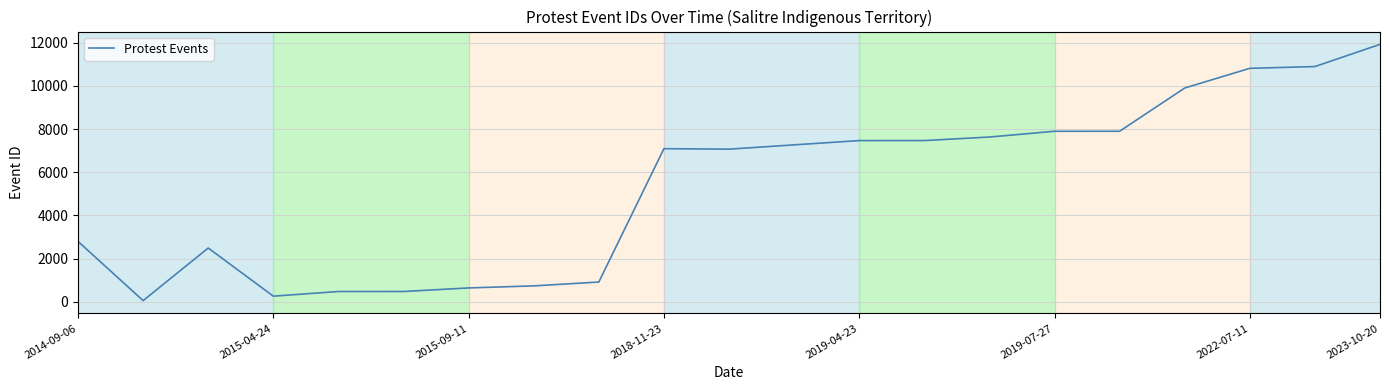

What is the maximum value shown in the chart?

11928